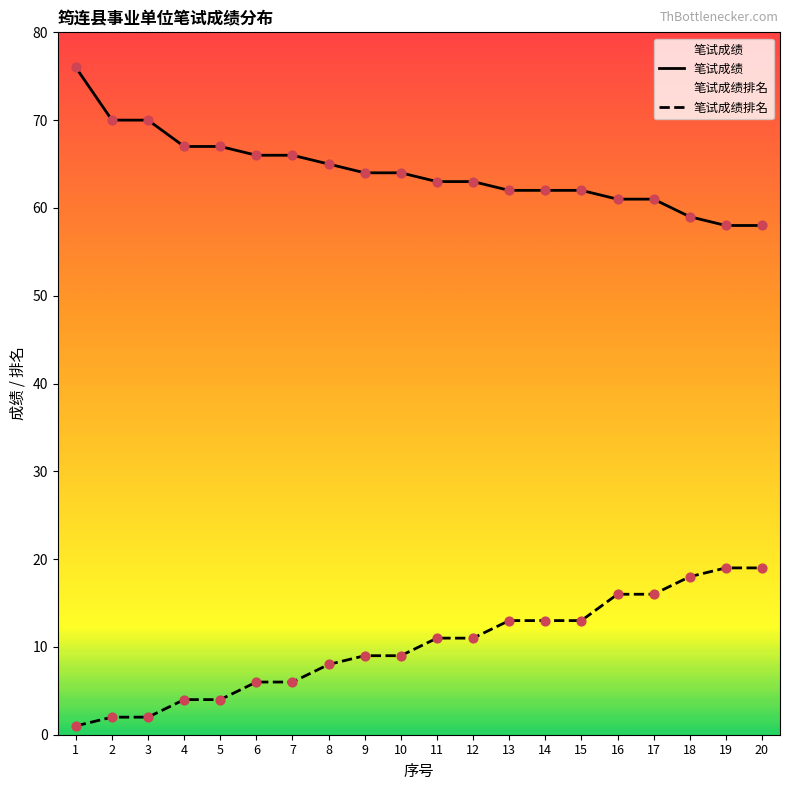

Which series has the largest total across all categories?

笔试成绩